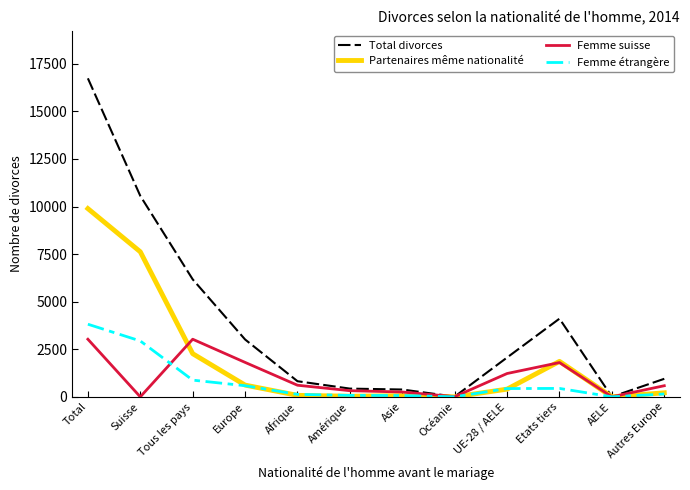

At which category does the chart reach its peak across all series?

Total